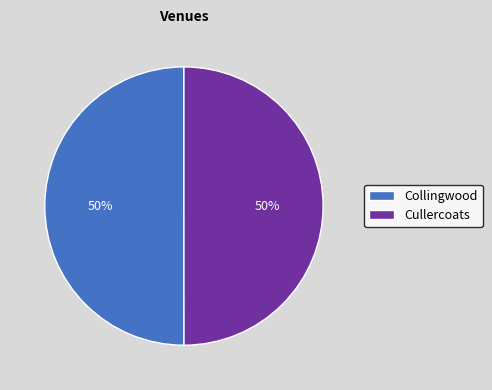

What is the ratio of the value at Collingwood to the value at Cullercoats?

1.0